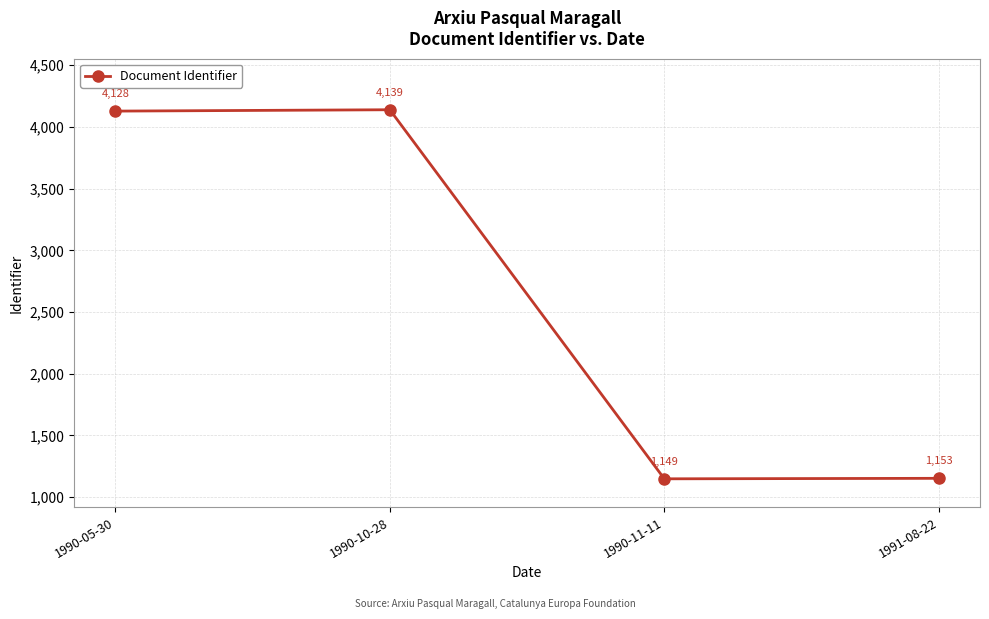

Reading left to right, extract all data points from this chart.

1990-05-30=4128	1990-10-28=4139	1990-11-11=1149	1991-08-22=1153